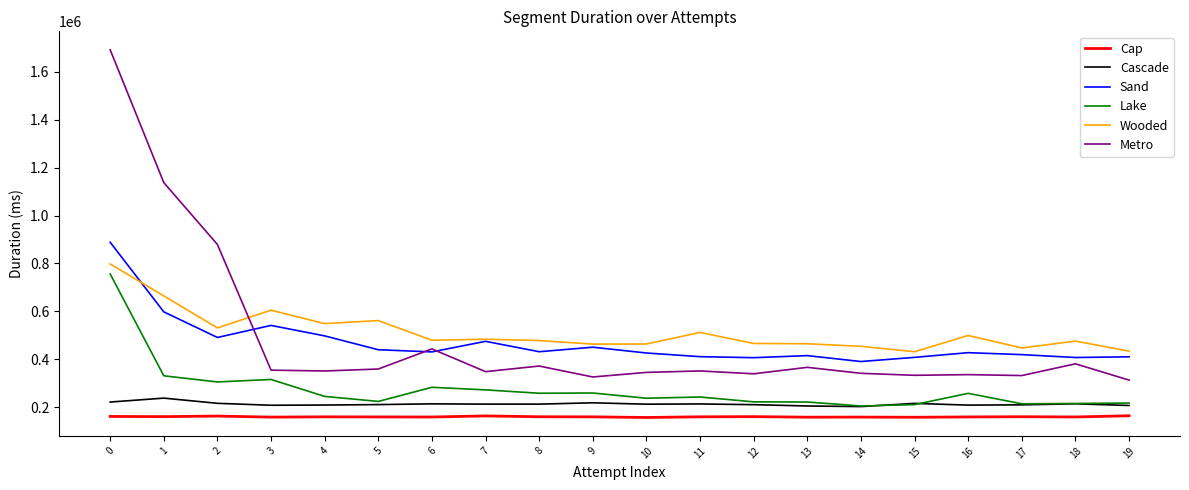

What is the spread (max minus min) of values at 12?

305260